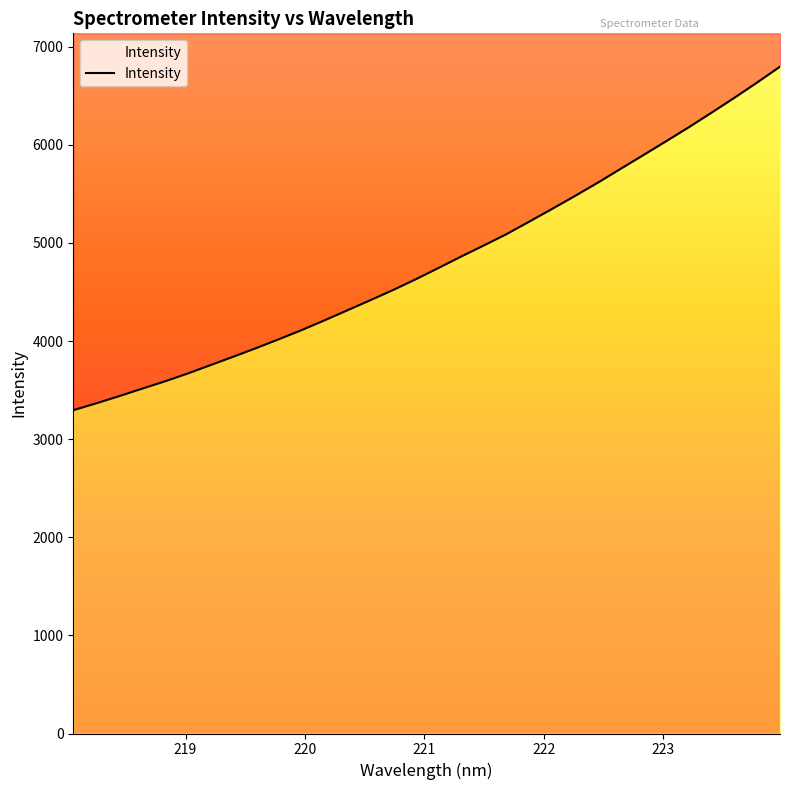

What is the sum of the values at 218.442 and 221.3083?

8297.5